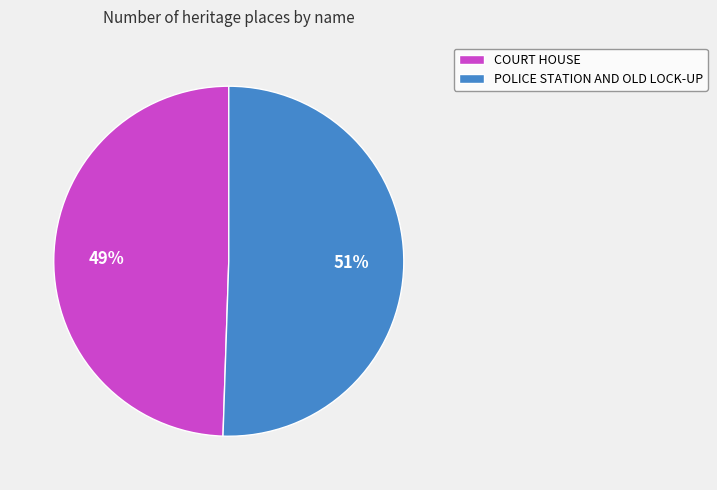

How many slices are in this pie chart?

2